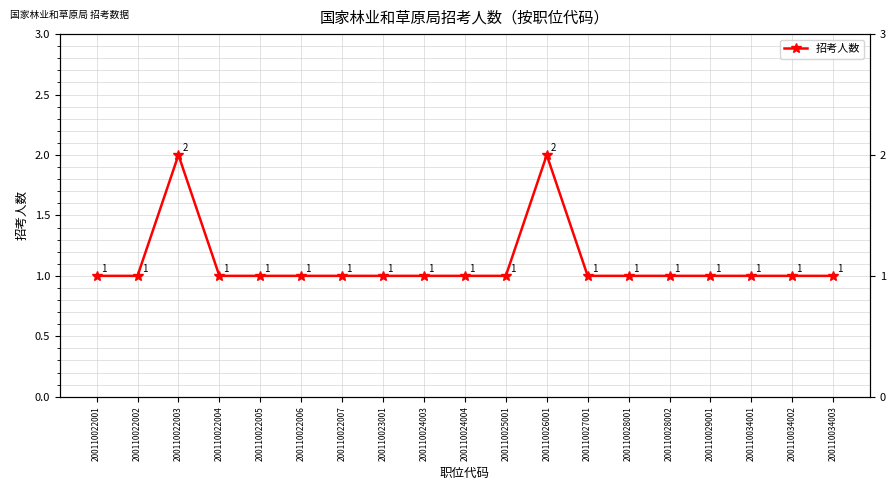

Count the values in the range 1 to 2.

19